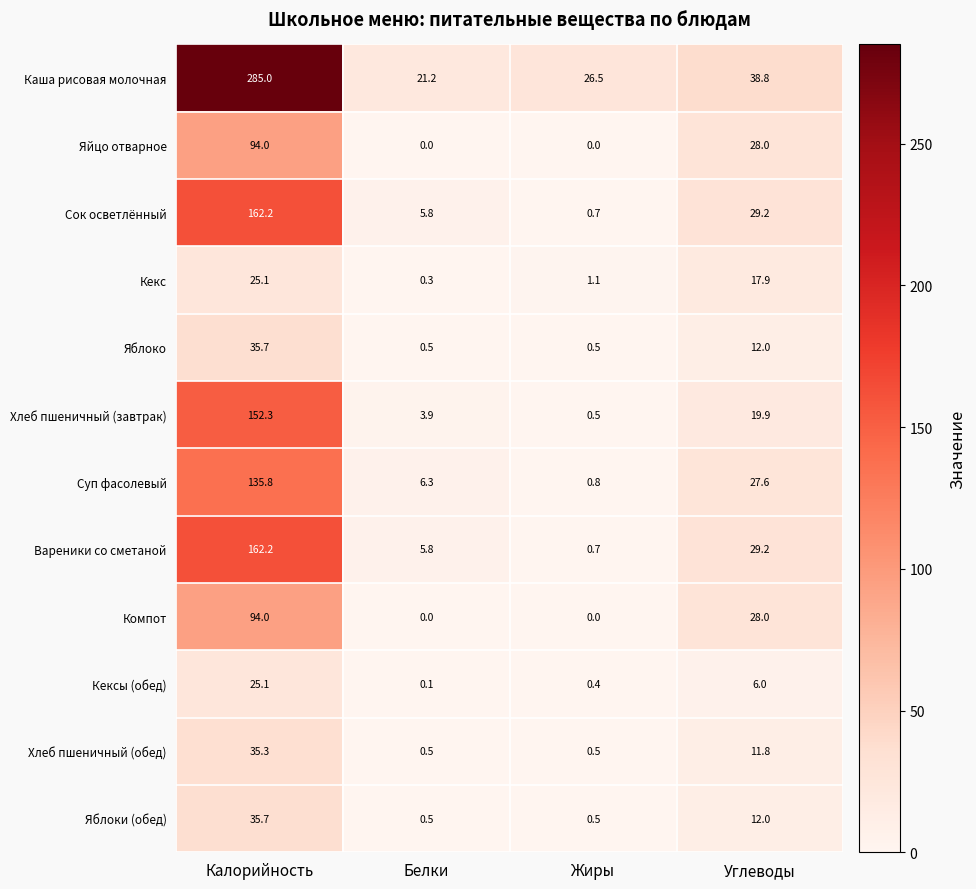

What is the difference between the maximum and minimum values in the Яблоко series?

35.2